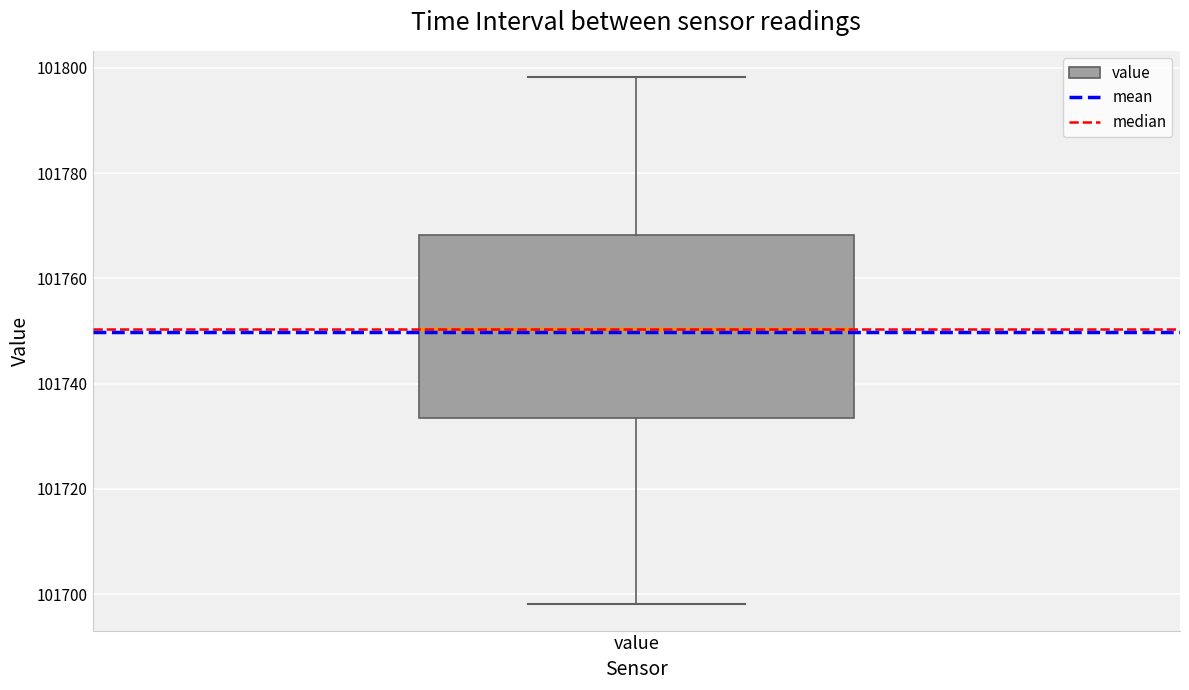

Where does the upper whisker of the box for value end on the y-axis? The values are not printed on the chart, so give them approximately, as read against the axis.

101798